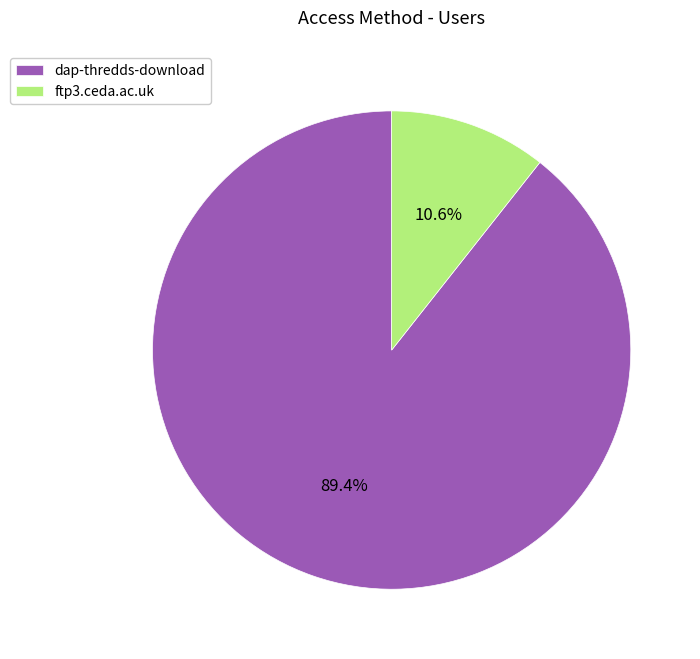

Which slice is the smallest?

ftp3.ceda.ac.uk